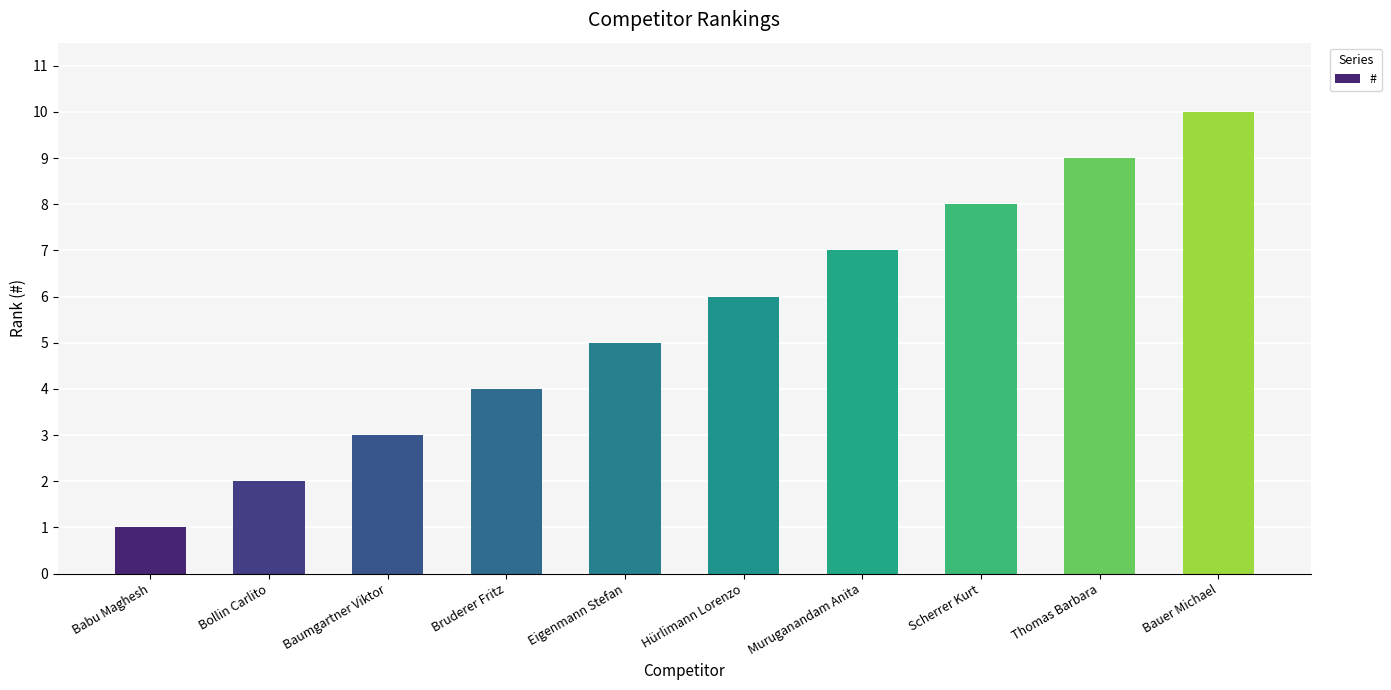

At which category does the chart reach its minimum across all series?

Babu Maghesh